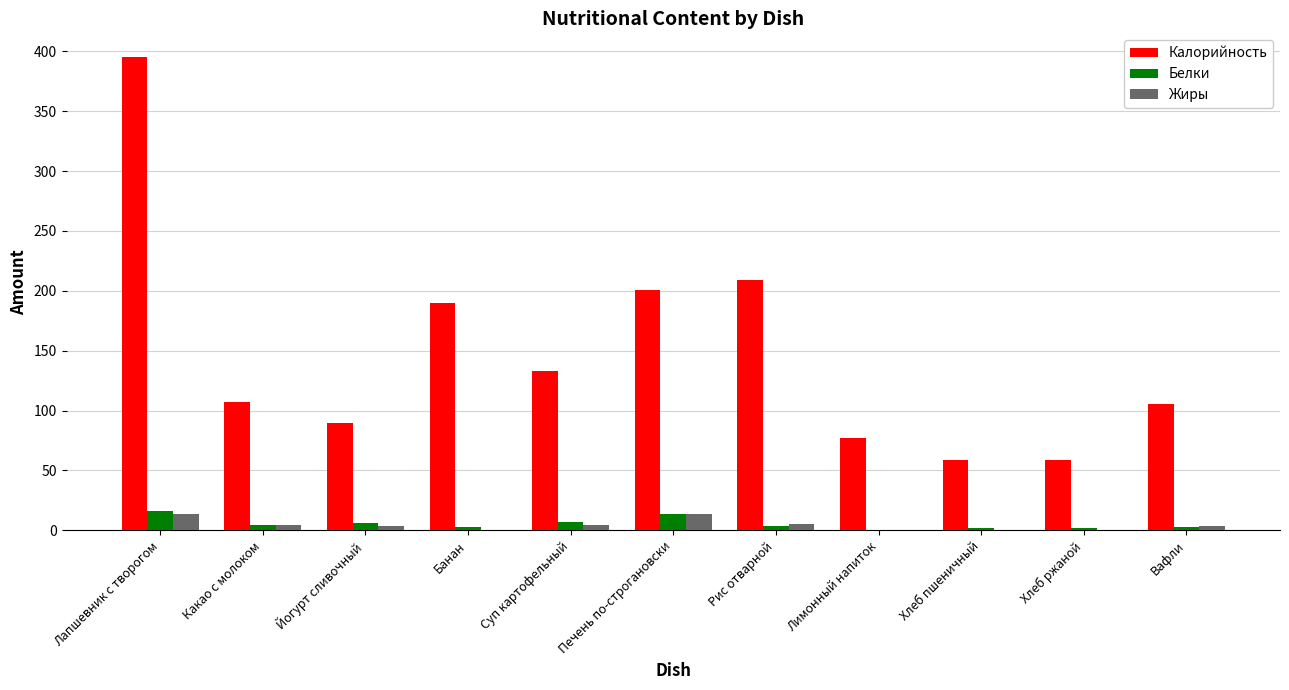

What value does the Жиры series have at Лапшевник с творогом?

13.3